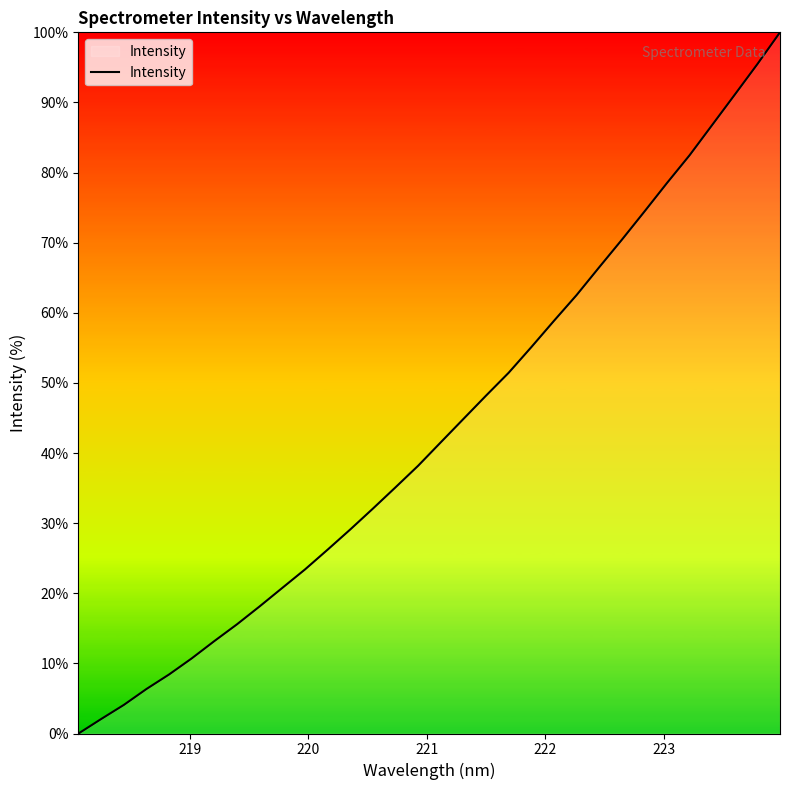

What is the greatest value displayed?

100.0